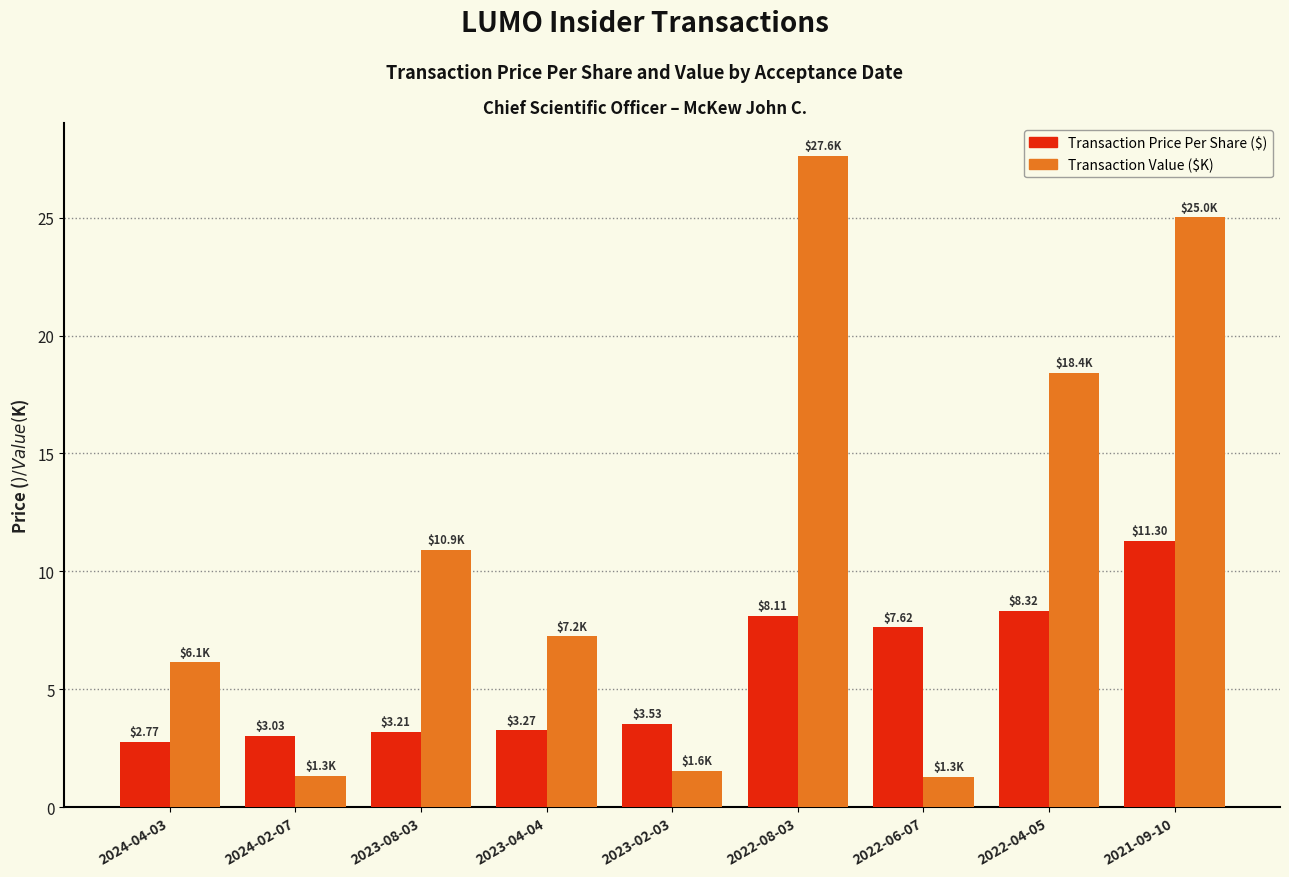

What is the difference between the highest and lowest values at 2023-08-03?

7.7